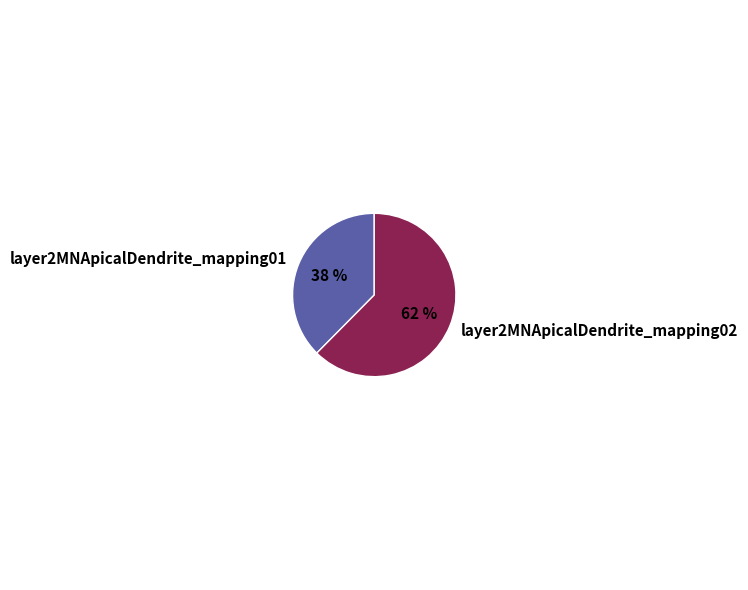

Which slice is the smallest?

layer2MNApicalDendrite_mapping01